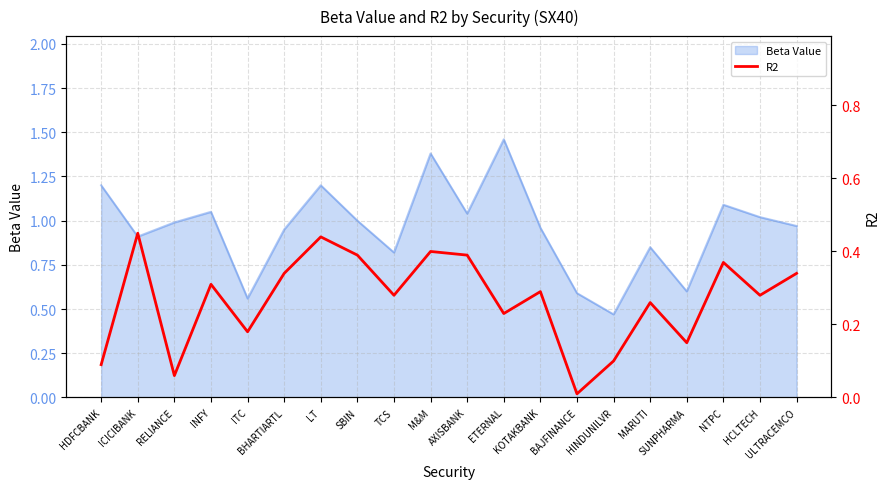

Where is Beta Value nearest to the value 0?

HINDUNILVR